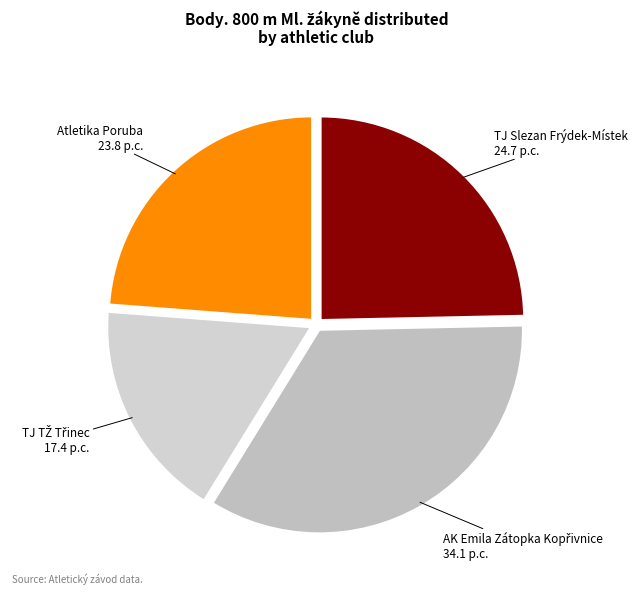

How many segments does this pie chart have?

4